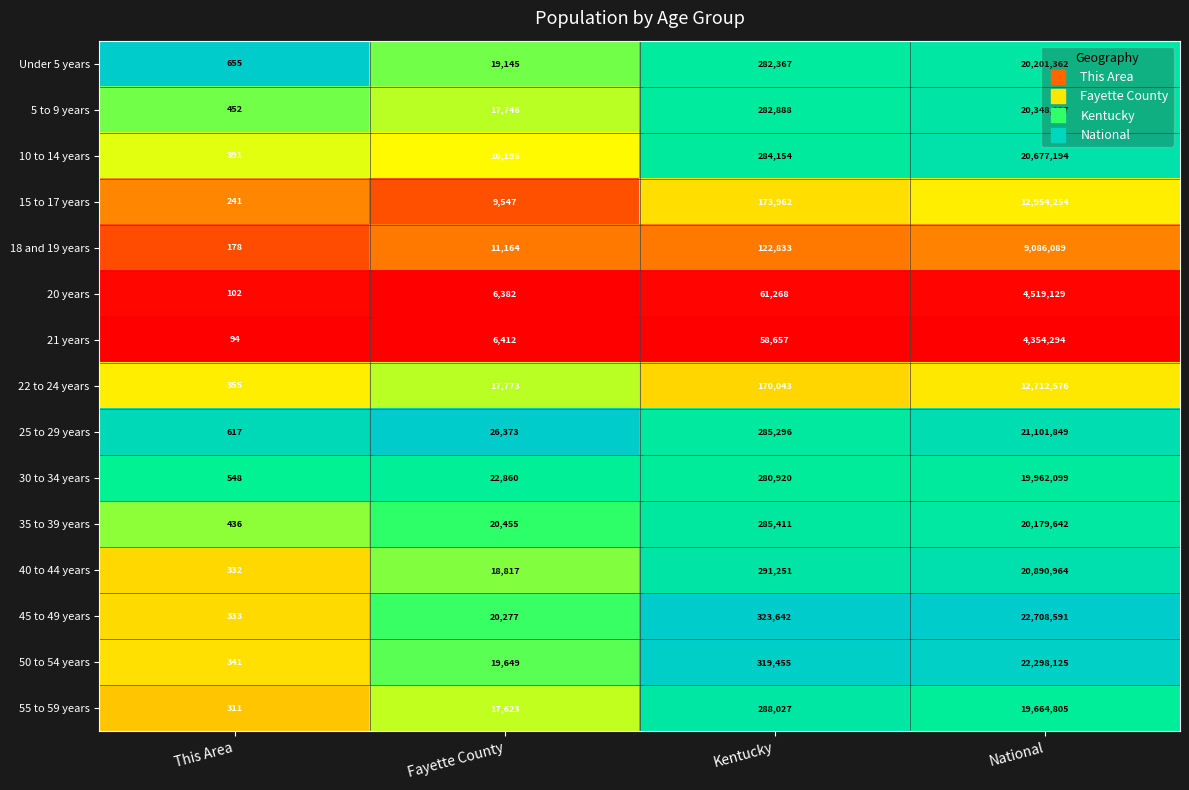

What is the greatest value displayed?

22708591